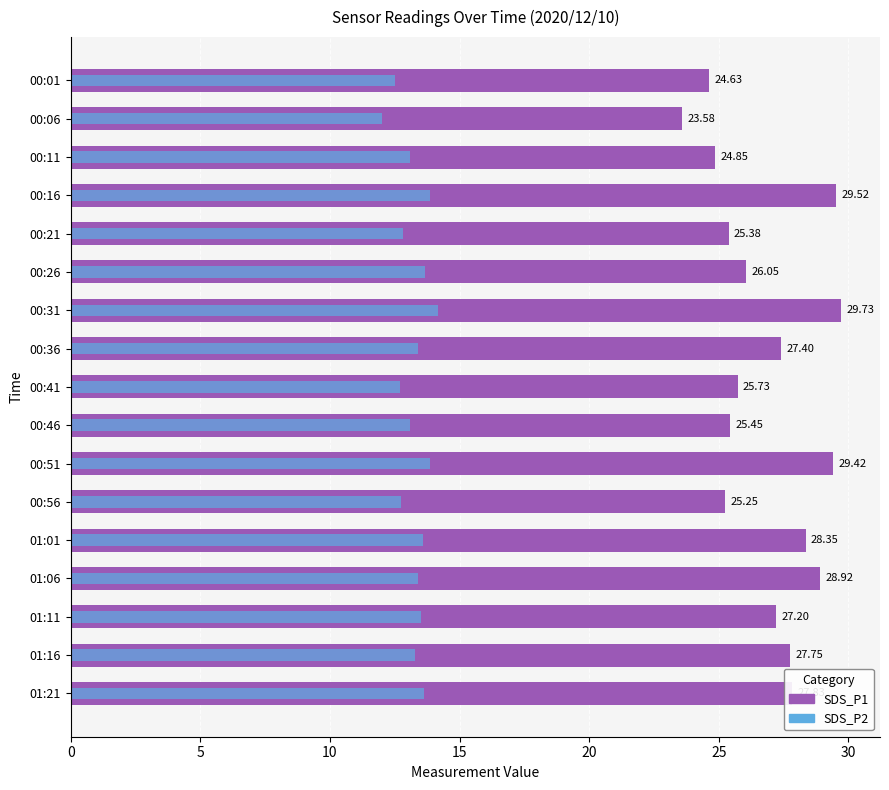

Read the SDS_P1 value at 00:21.

25.4